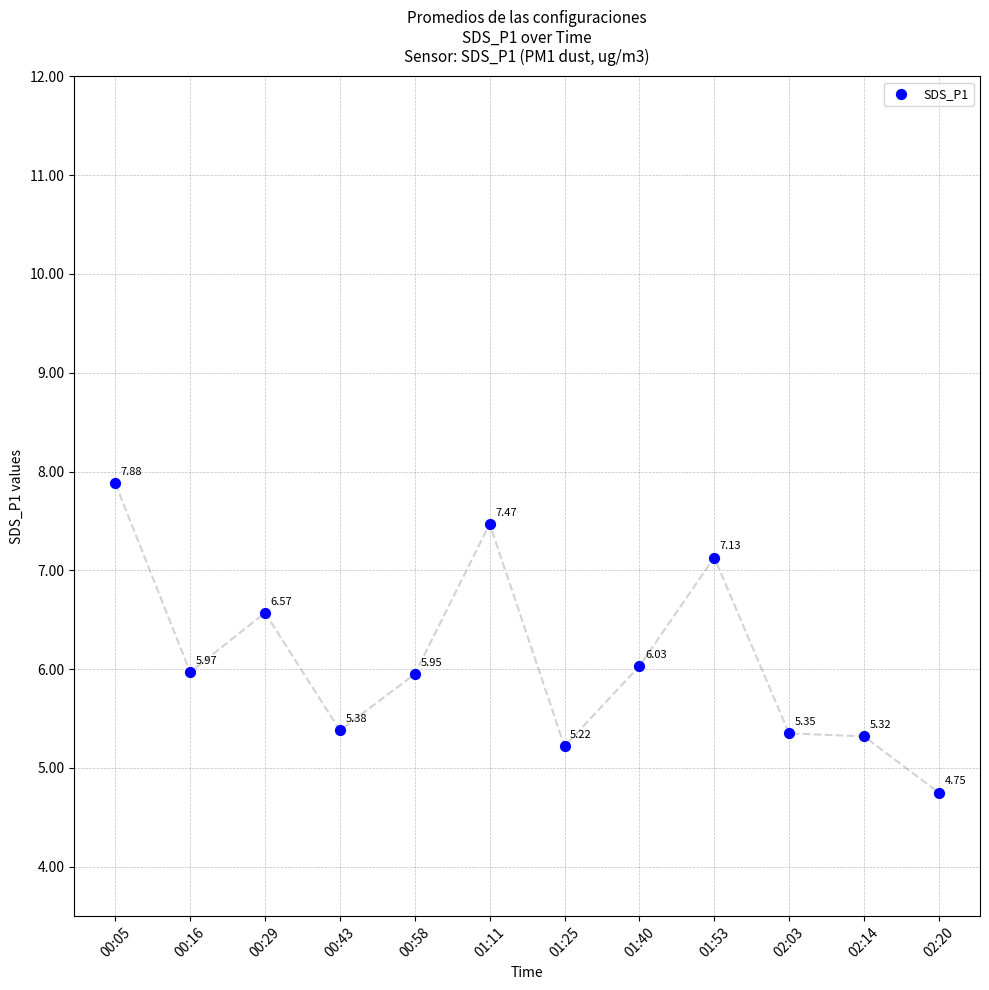

What is the average Y value?

6.1